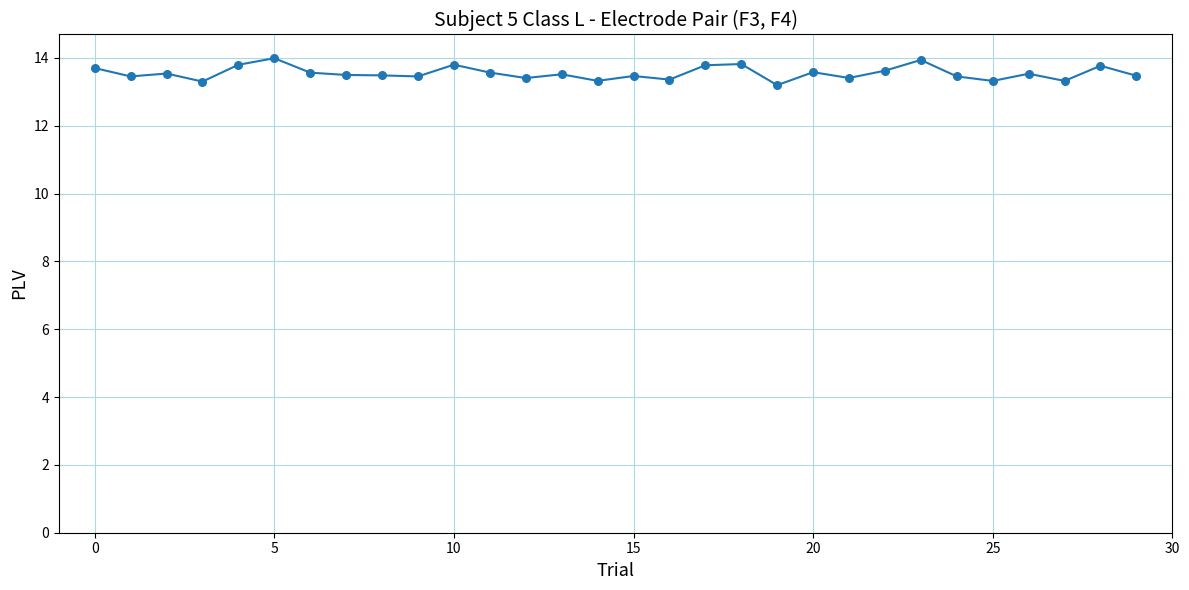

What is the difference between the maximum and minimum values?

0.8